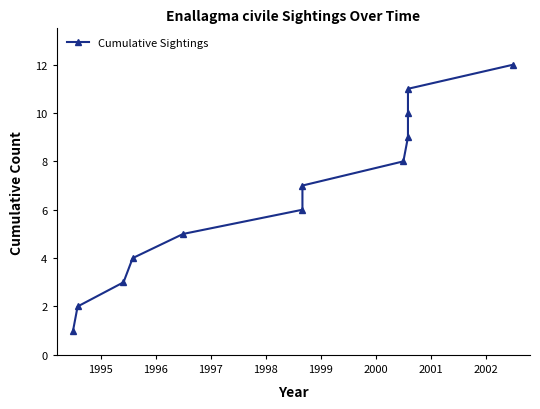

Between 2002 and 1997, which is larger?

2002